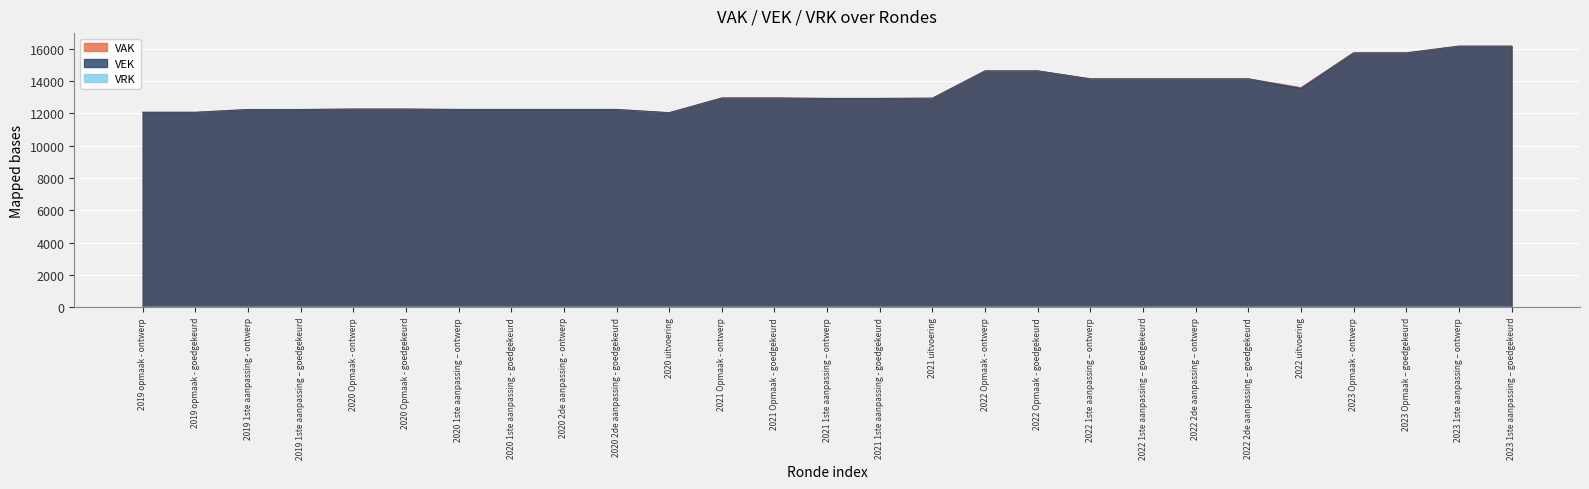

List the labels in order of VAK value, smallest first.

2020 uitvoering, 2019 opmaak - ontwerp, 2019 opmaak - goedgekeurd, 2019 1ste aanpassing - ontwerp, 2019 1ste aanpassing – goedgekeurd, 2020 1ste aanpassing – ontwerp, 2020 1ste aanpassing - goedgekeurd, 2020 2de aanpassing - ontwerp, 2020 2de aanpassing - goedgekeurd, 2020 Opmaak - ontwerp, 2020 Opmaak - goedgekeurd, 2021 1ste aanpassing – ontwerp, 2021 1ste aanpassing - goedgekeurd, 2021 uitvoering, 2021 Opmaak - ontwerp, 2021 Opmaak - goedgekeurd, 2022 uitvoering, 2022 1ste aanpassing – ontwerp, 2022 1ste aanpassing – goedgekeurd, 2022 2de aanpassing – ontwerp, 2022 2de aanpassing – goedgekeurd, 2022 Opmaak - ontwerp, 2022 Opmaak - goedgekeurd, 2023 Opmaak - ontwerp, 2023 Opmaak – goedgekeurd, 2023 1ste aanpassing – ontwerp, 2023 1ste aanpassing – goedgekeurd